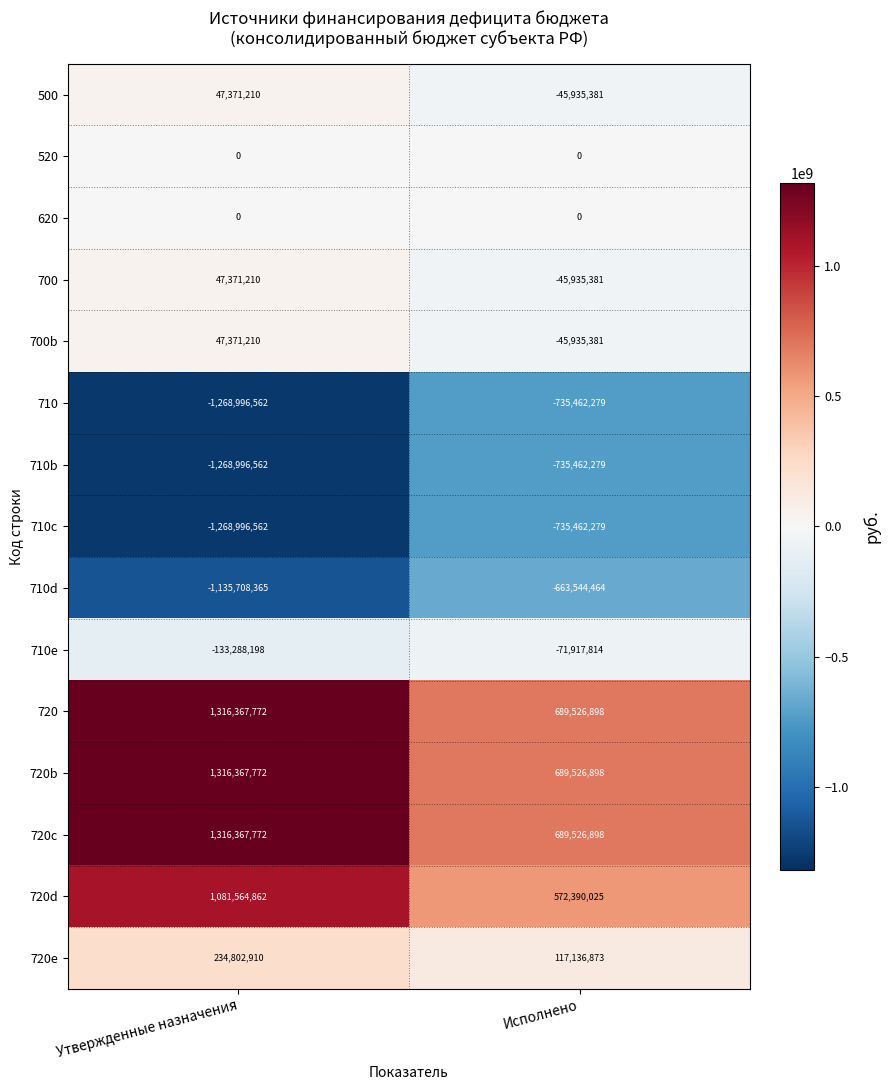

What is the total value across all series at Исполнено?

-321547666